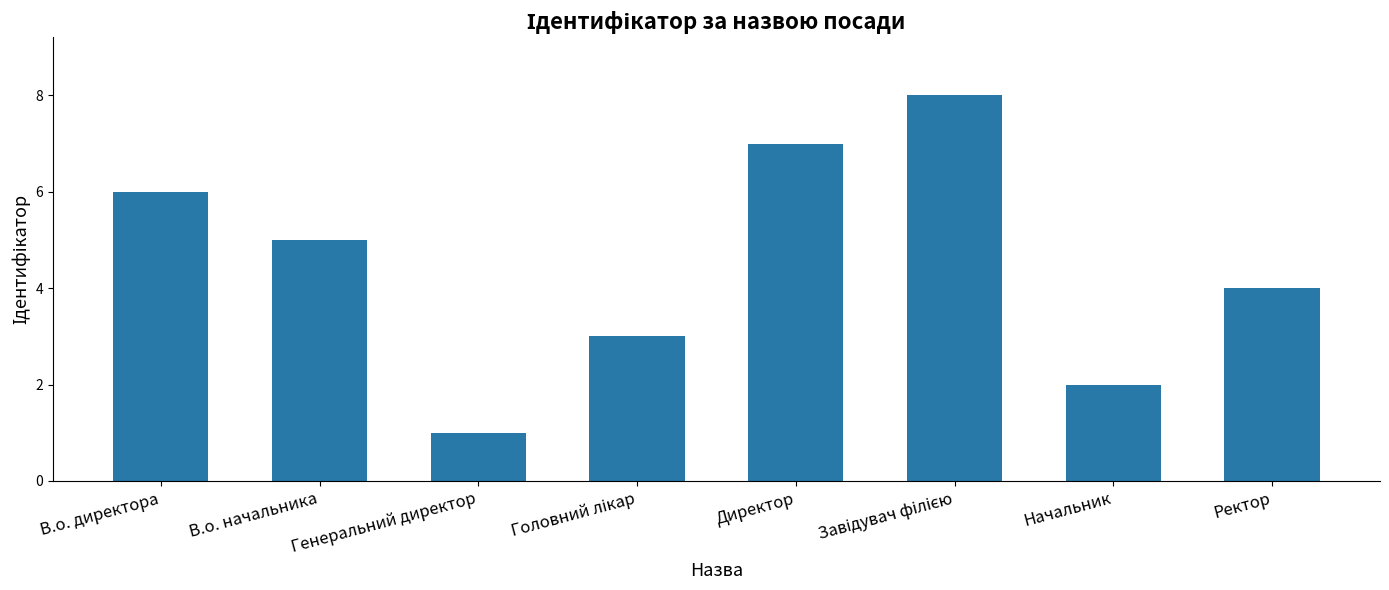

What is the ratio of the value at Директор to the value at В.о. начальника?

1.4